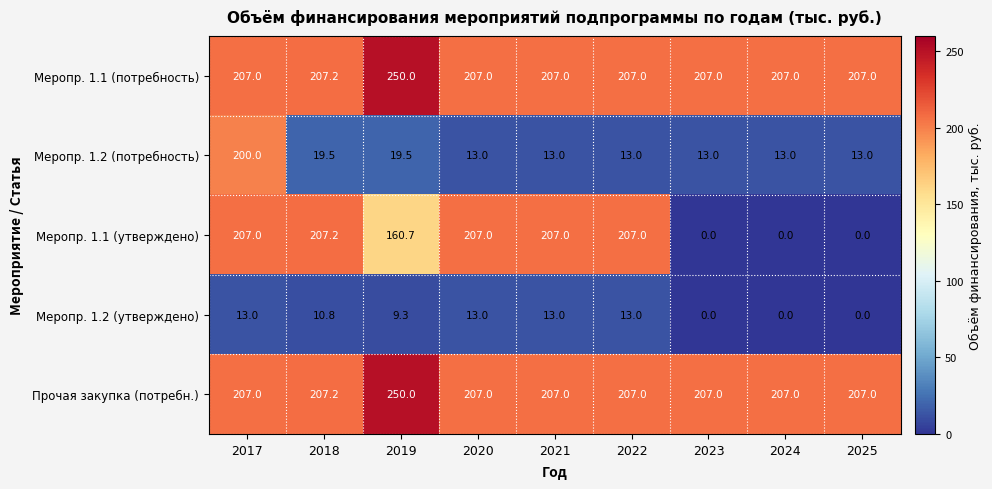

What is the difference between the second highest and minimum values in the Меропр. 1.2 (утверждено) series?

13.0